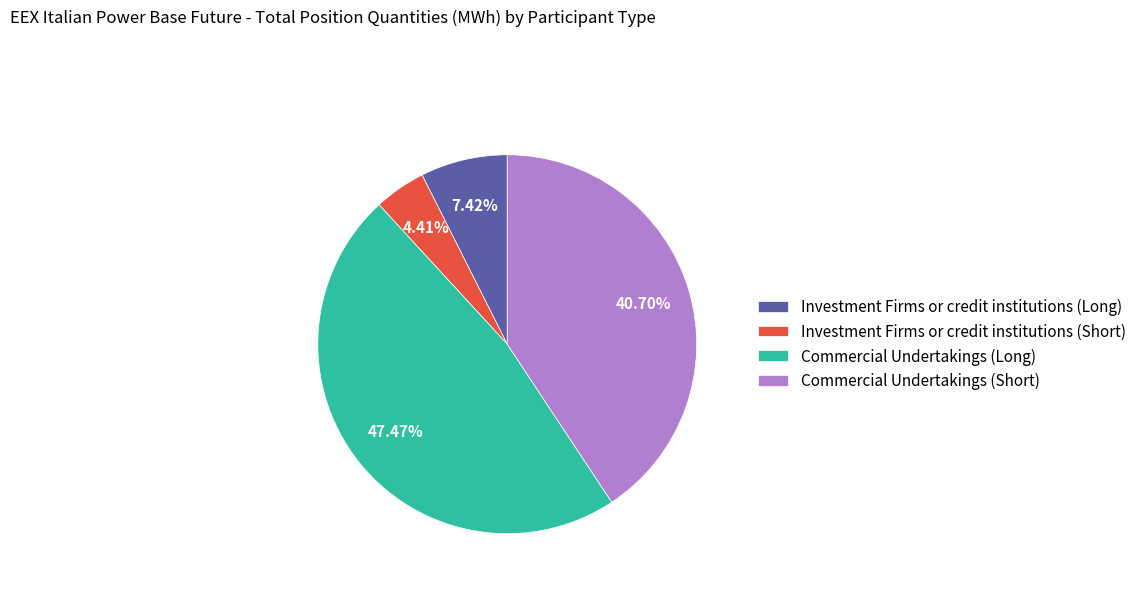

Which slice is the largest?

Commercial Undertakings (Long)